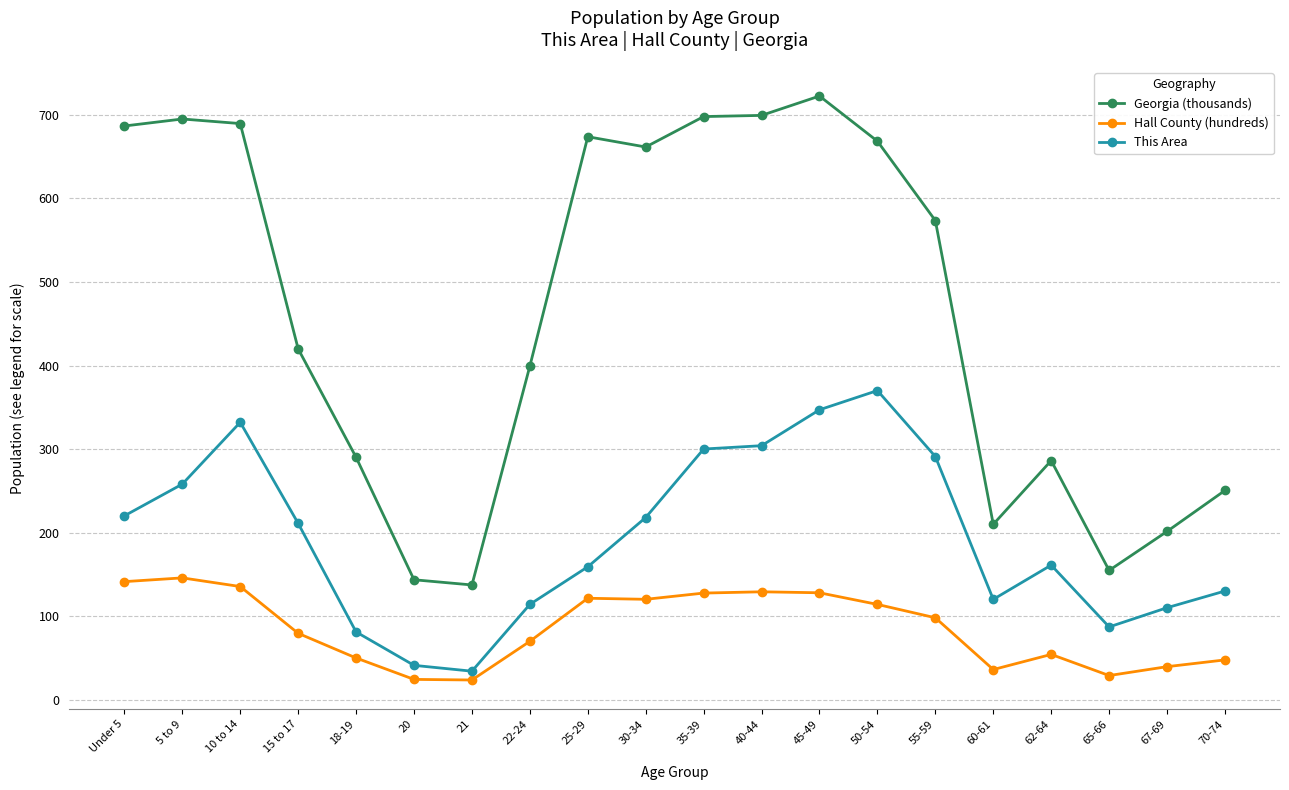

True or false: Georgia (thousands) and This Area intersect in this chart.

False